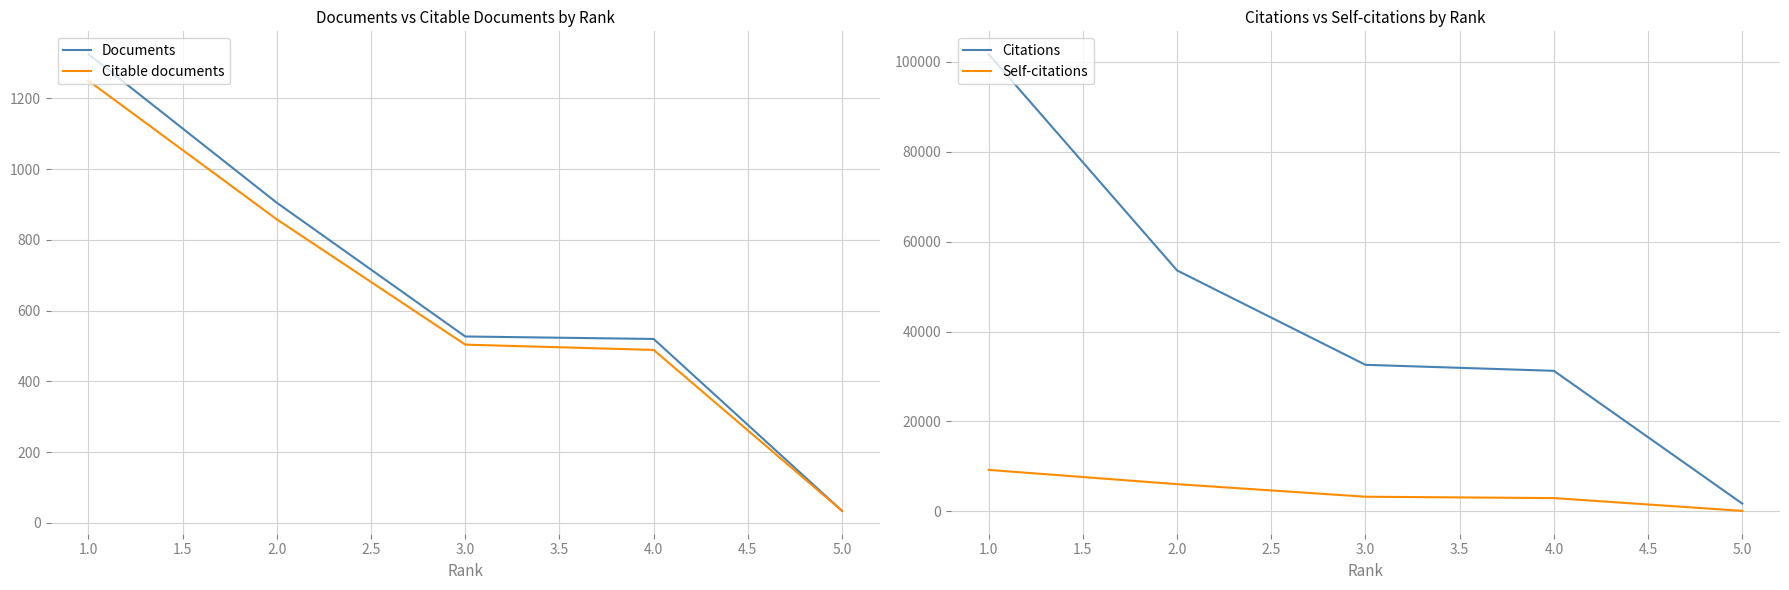

True or false: Self-citations and Documents intersect in this chart.

False